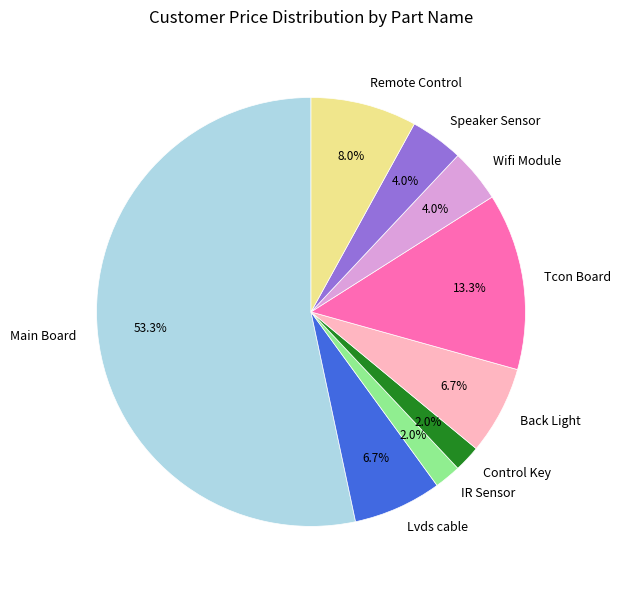

To the nearest percent, what portion does Control Key represent?

2%